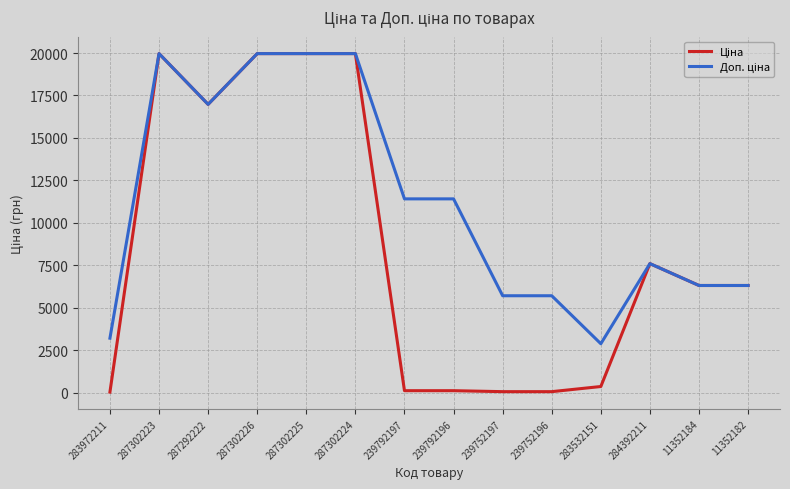

What is the greatest value displayed?

19964.2